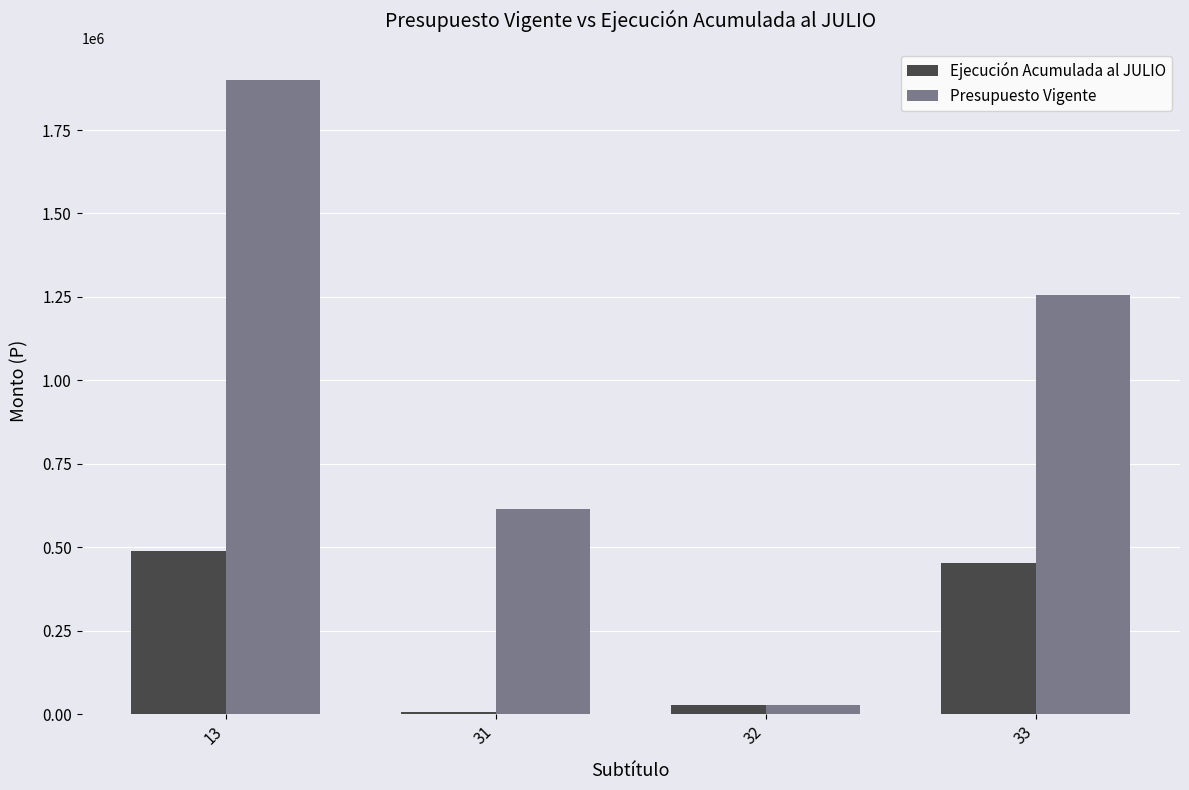

Is it true that Presupuesto Vigente equals 652632 at 33?

False